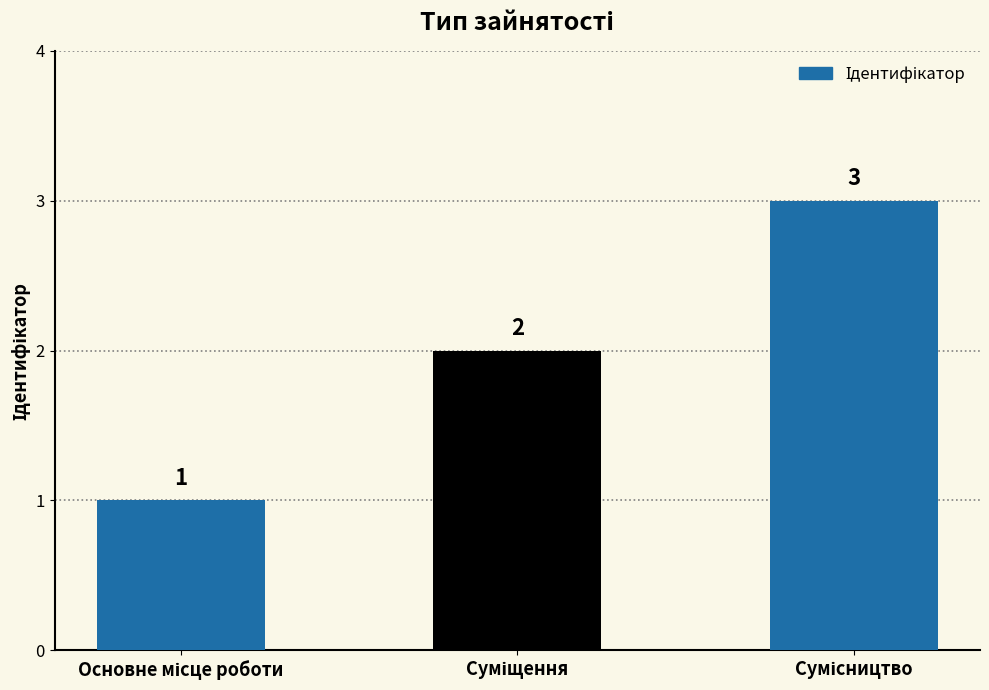

What is the maximum value shown in the chart?

3